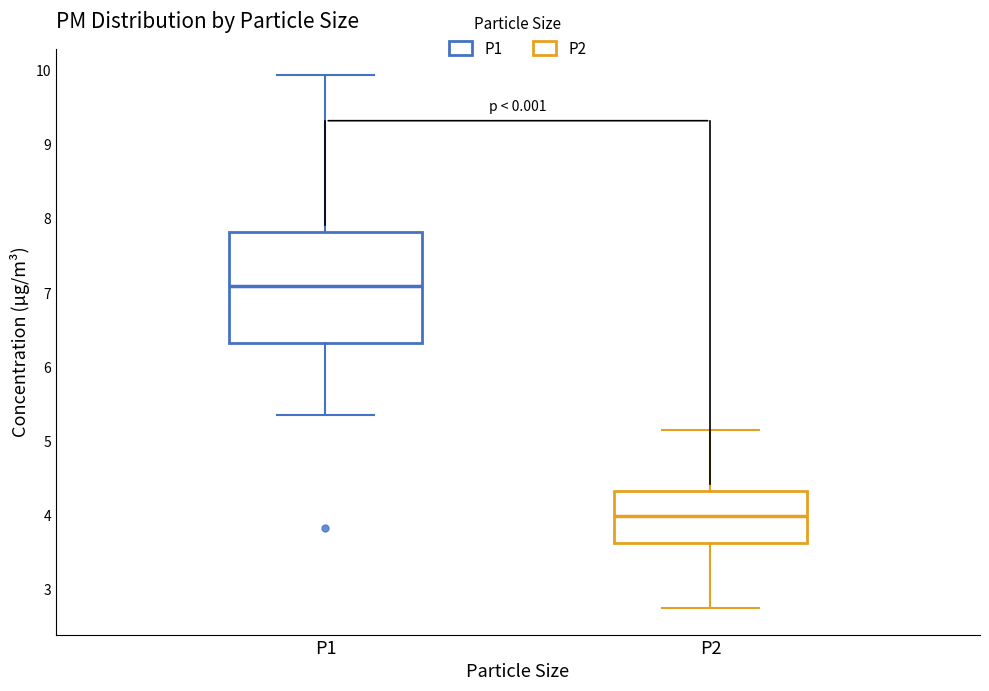

Reading left to right, read every box against the y-axis: the position of its median line, the range the box covers, and the ends of its whiskers. The values are not printed on the chart, so give them approximately, as read against the axis.

P1: median 7.1, box 6.3 to 7.8, whiskers 5.4 to 9.9
P2: median 4.0, box 3.6 to 4.3, whiskers 2.8 to 5.2